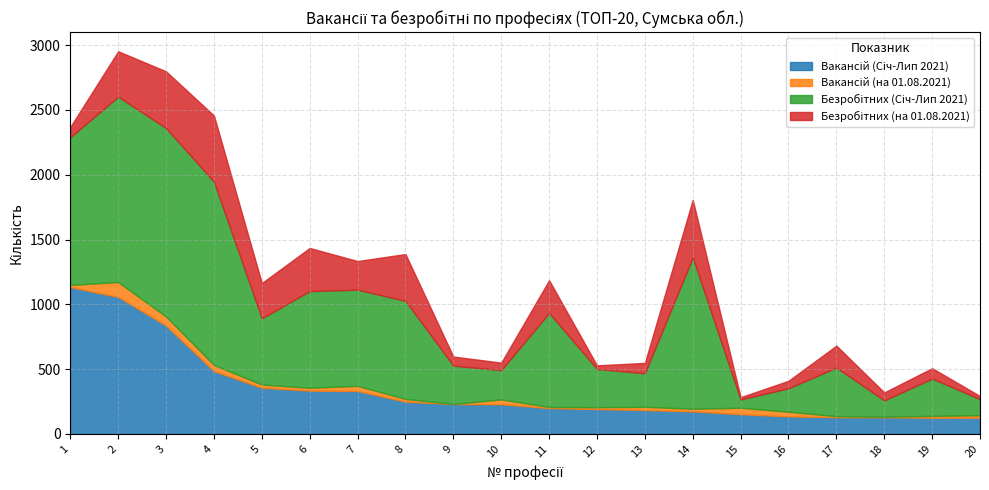

Which category has the lowest value in the Вакансій (Січ-Лип 2021) series?

19